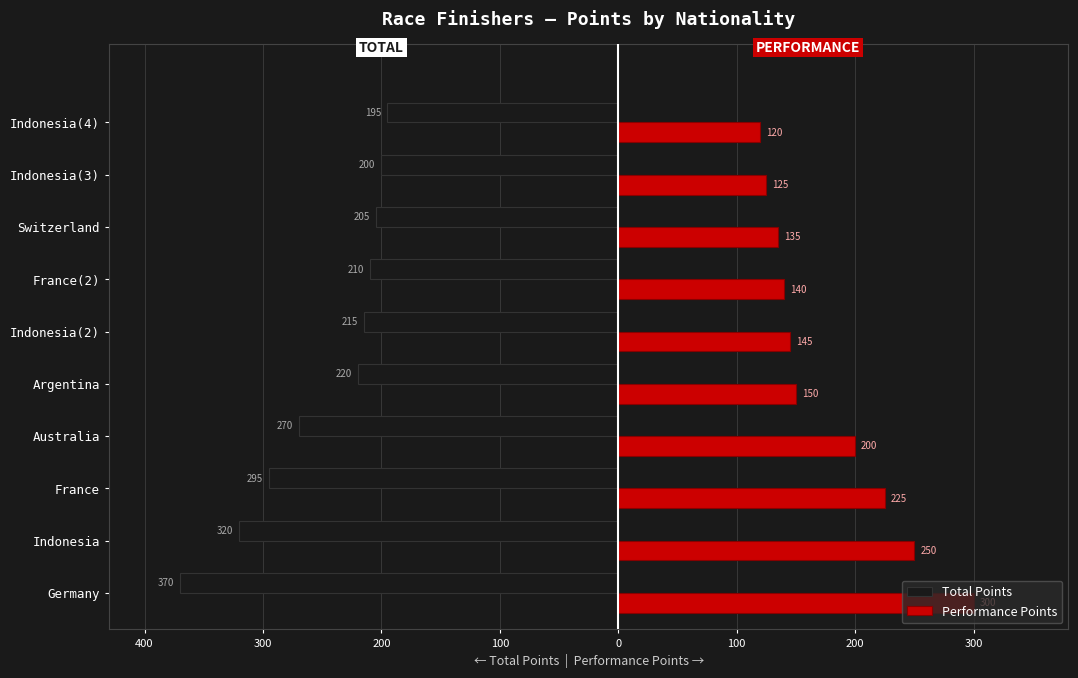

What are all the series names shown in the legend?

Total Points, Performance Points